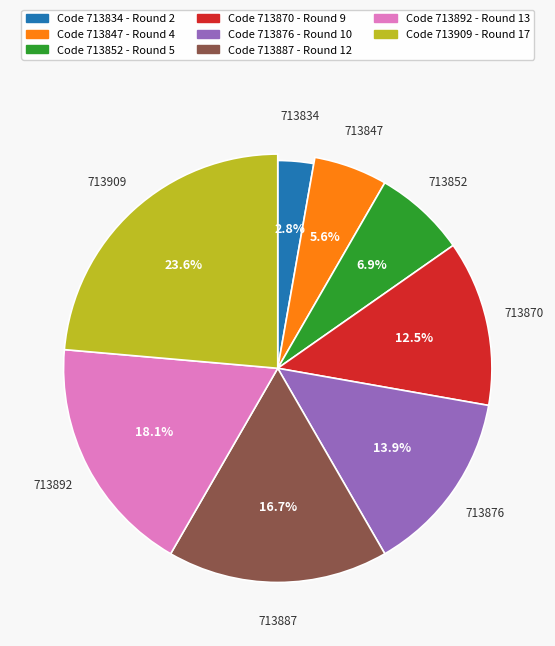

What is the smallest slice in the pie chart?

713834